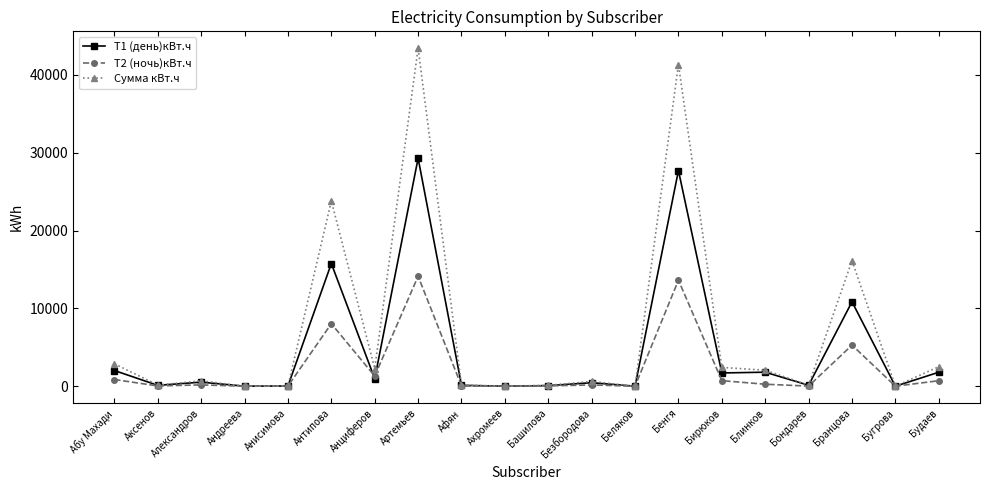

Count the number of data series in this chart.

3